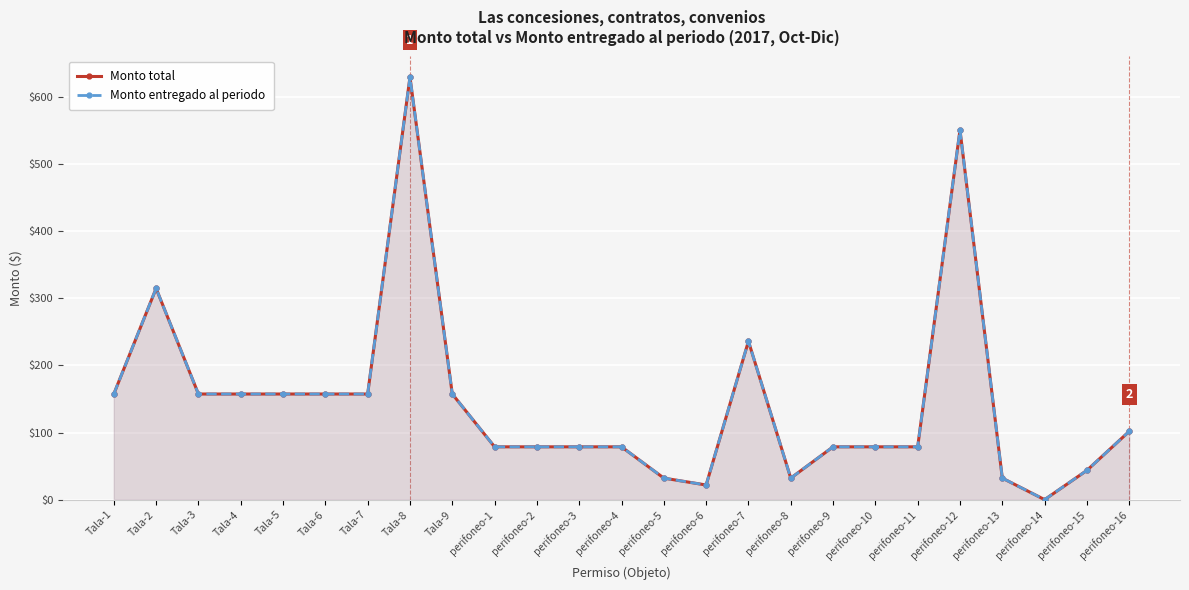

Is the value of Monto entregado al periodo at perifoneo-13 greater than the value of Monto total at perifoneo-10?

No